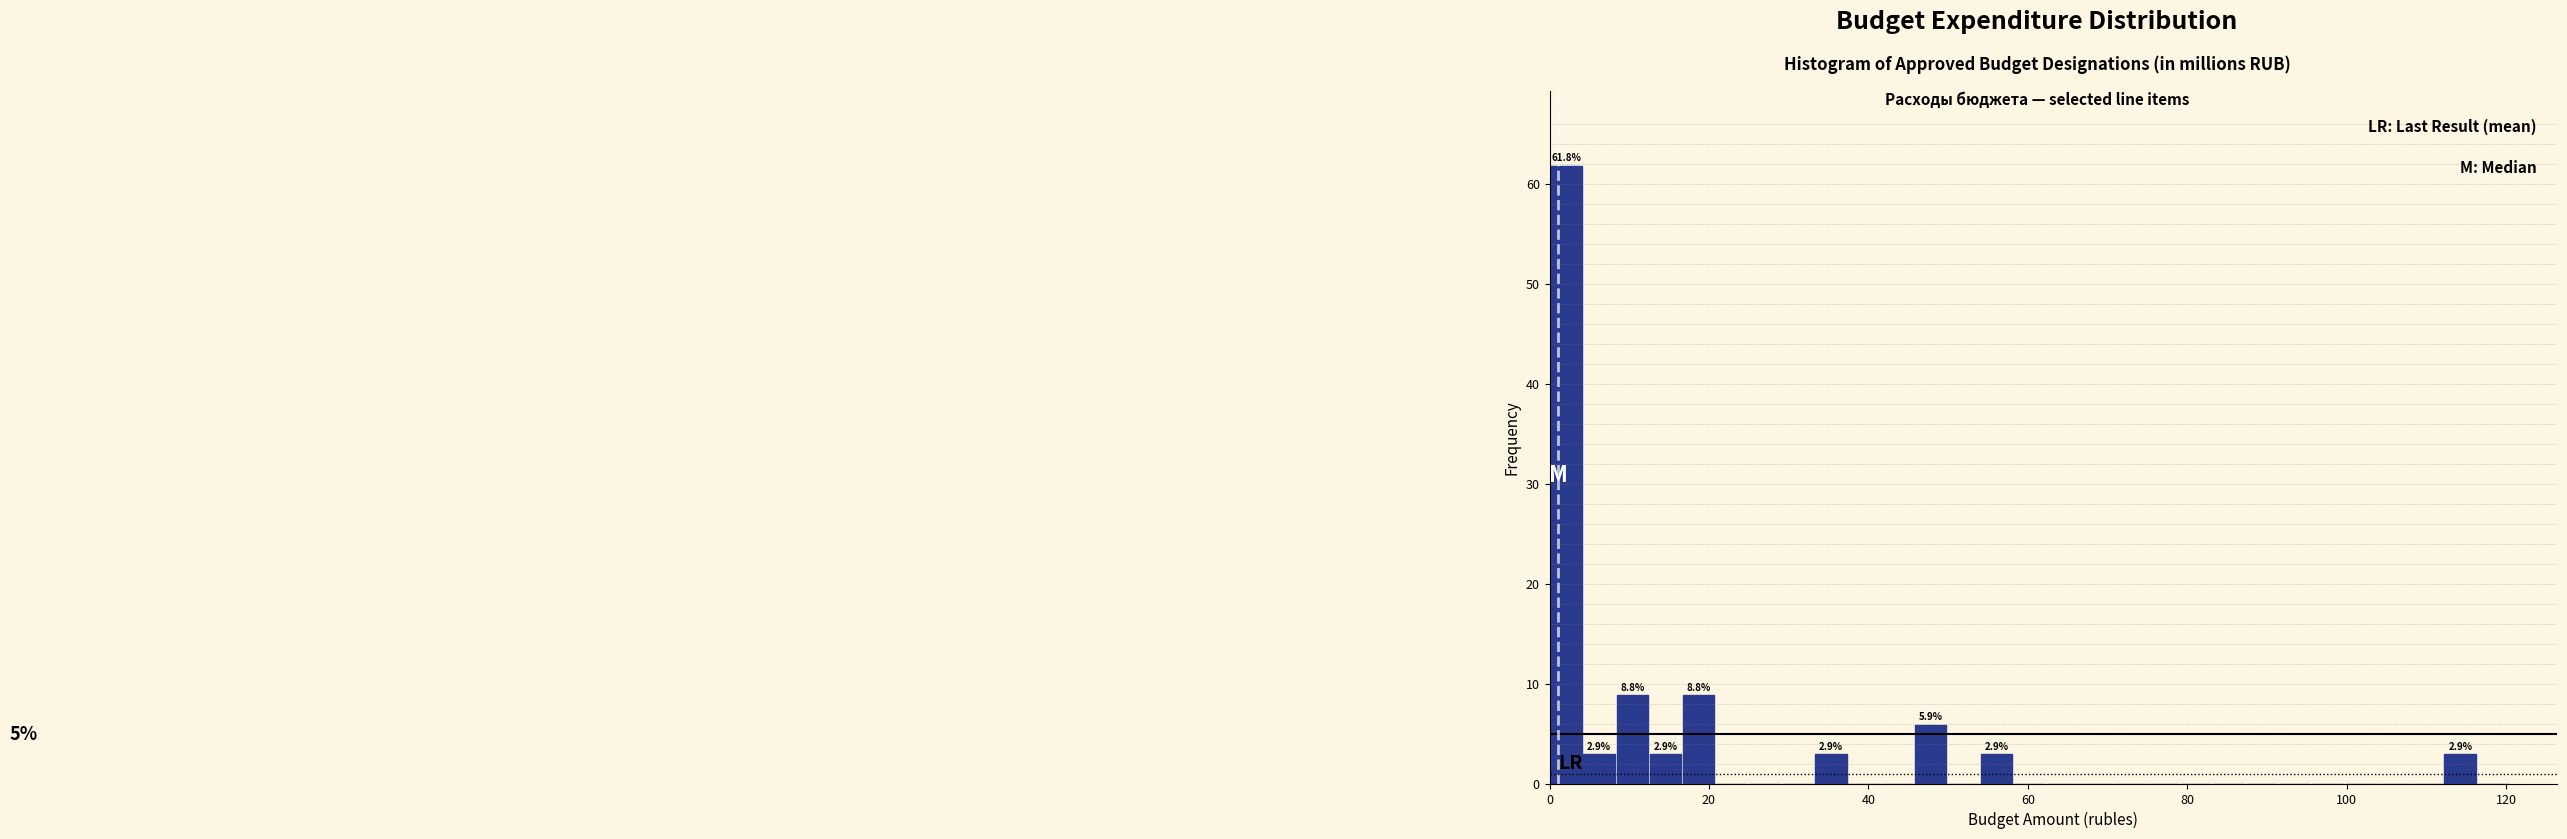

Around what value on the x-axis is the tallest bar? Give the approximate position of its centre, as read against the axis.

2